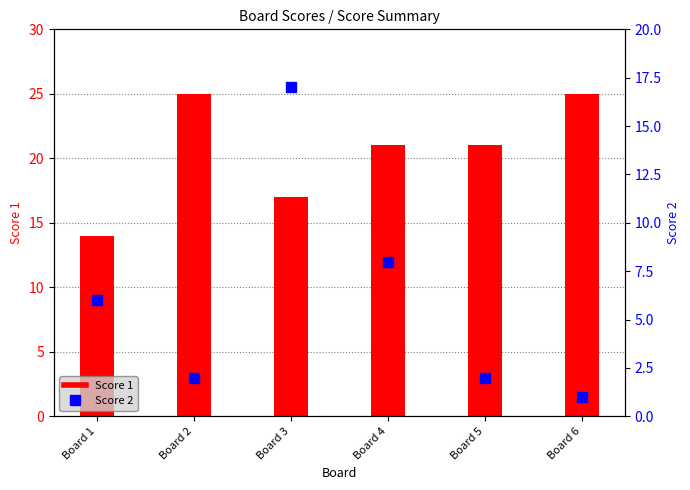

What is the total value across all series at Board 4?

29